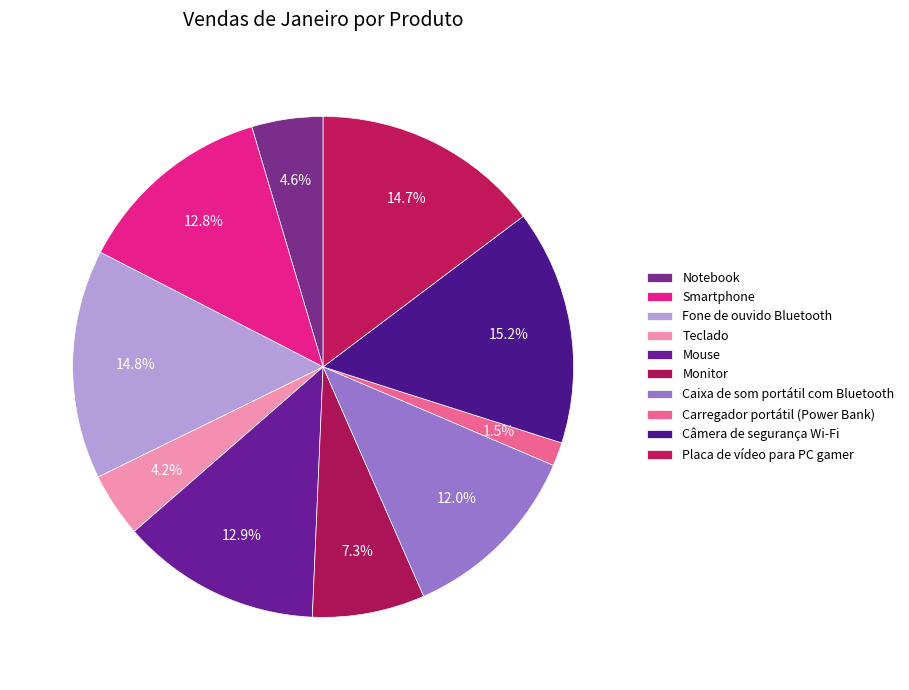

Count the number of slices in the pie.

10